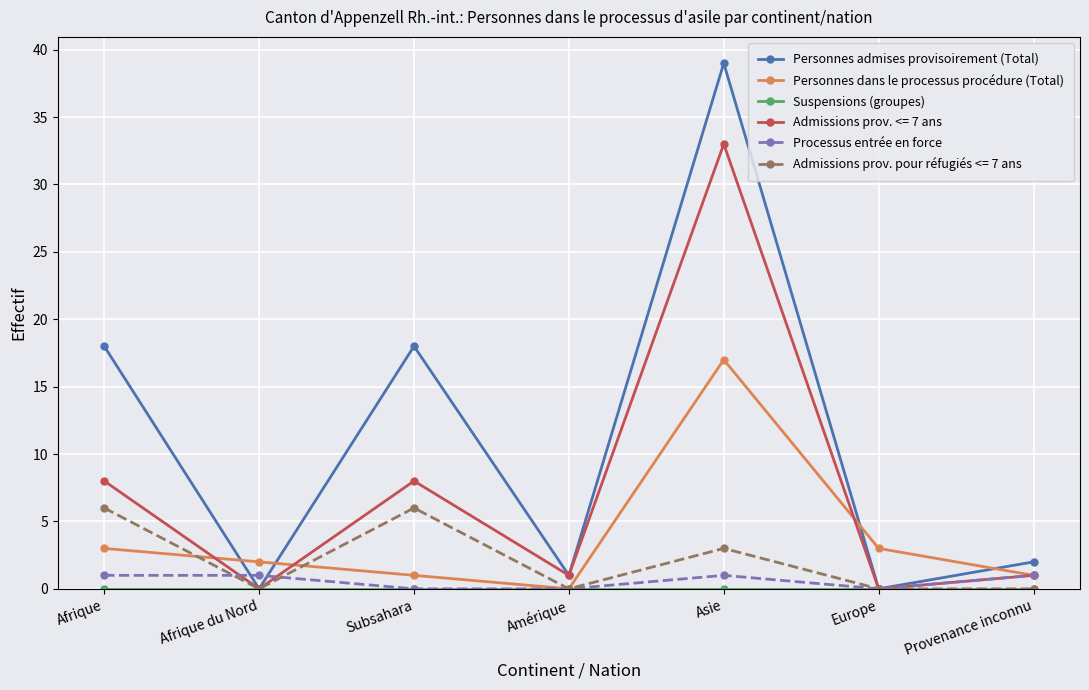

True or false: Personnes dans le processus procédure (Total) has a value of 1 at Provenance inconnu.

True